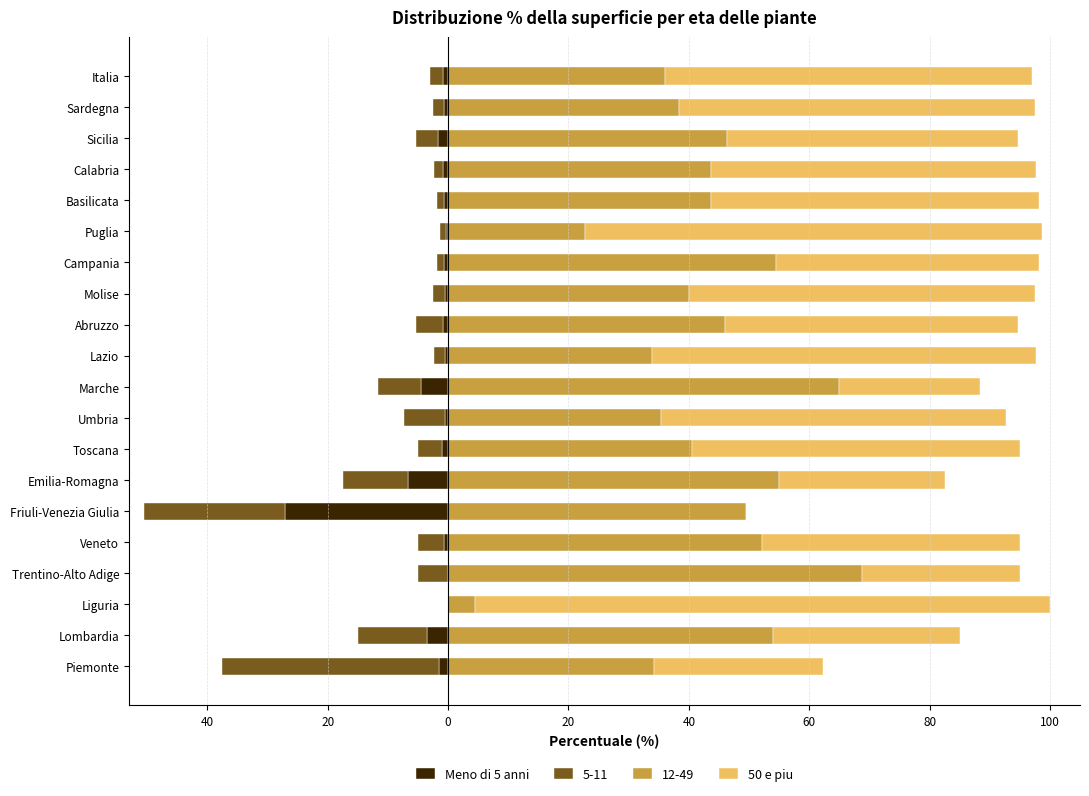

The Meno di 5 anni series shows 0.0 at Trentino-Alto Adige. True or false?

True